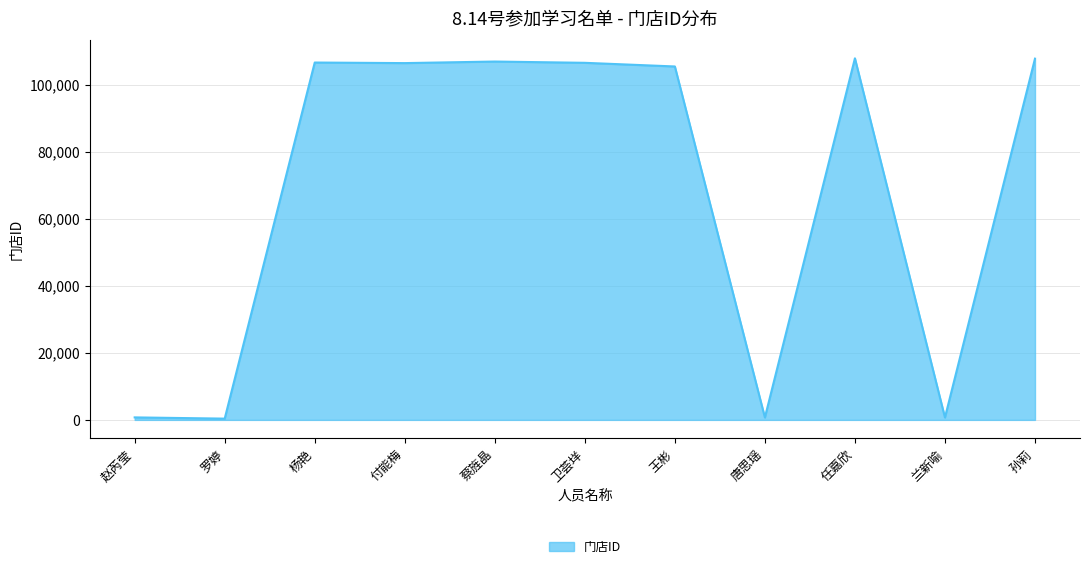

Between 罗婷 and 王彬, which is larger?

王彬